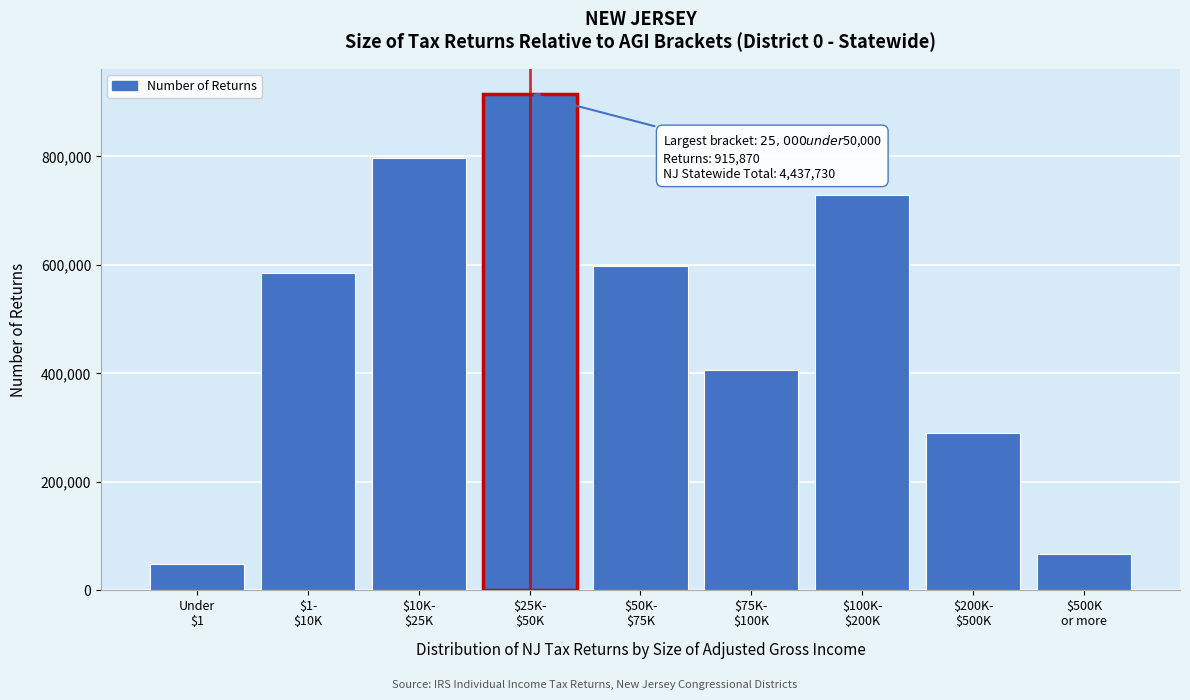

Reading left to right, what are all the values shown in this chart?

49060	585110	797810	915870	597730	406440	728670	290430	66610